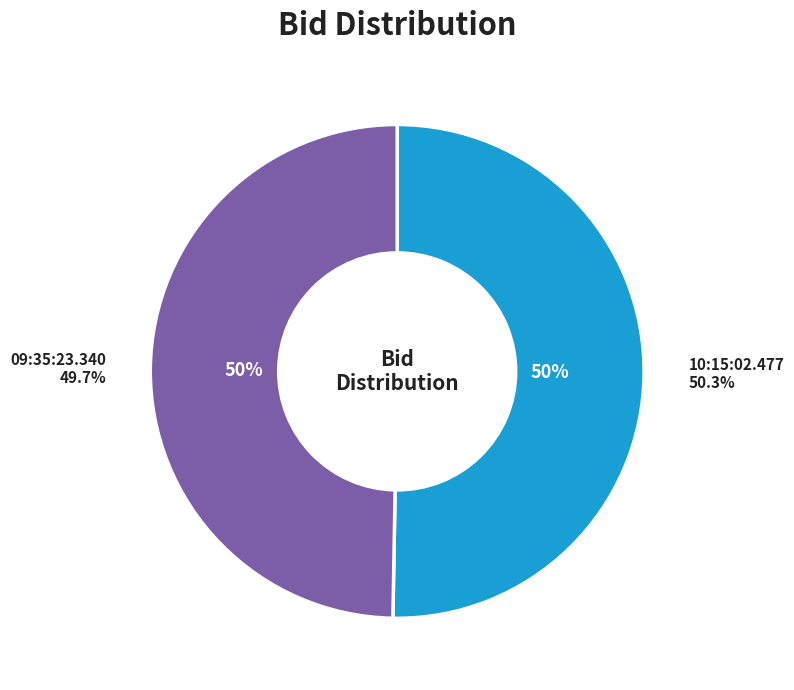

Which slice is the largest?

10:15:02.477